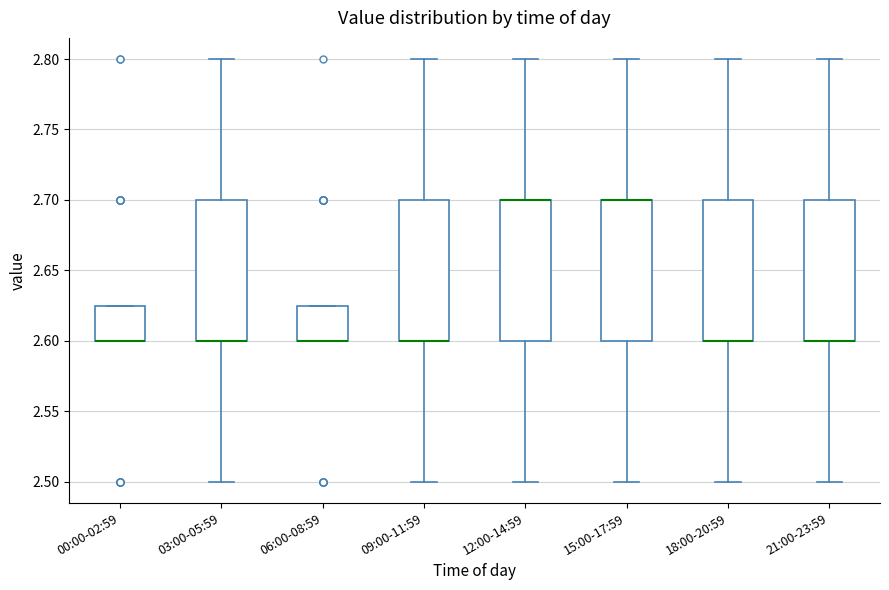

Where is the upper edge of the box for 09:00-11:59 on the y-axis? The values are not printed on the chart, so give them approximately, as read against the axis.

2.700